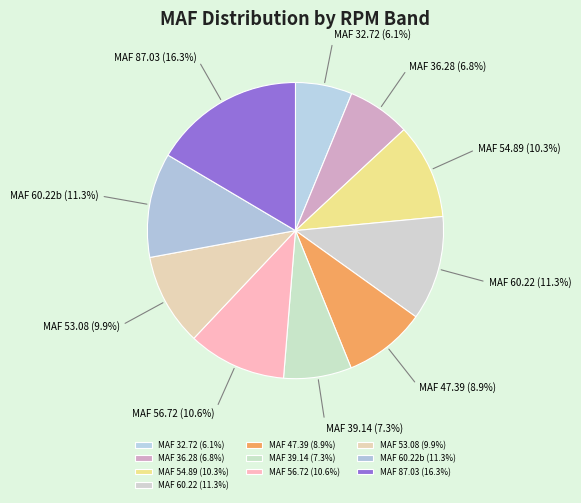

To the nearest percent, what percentage of the pie is 3356 rpm?

6%